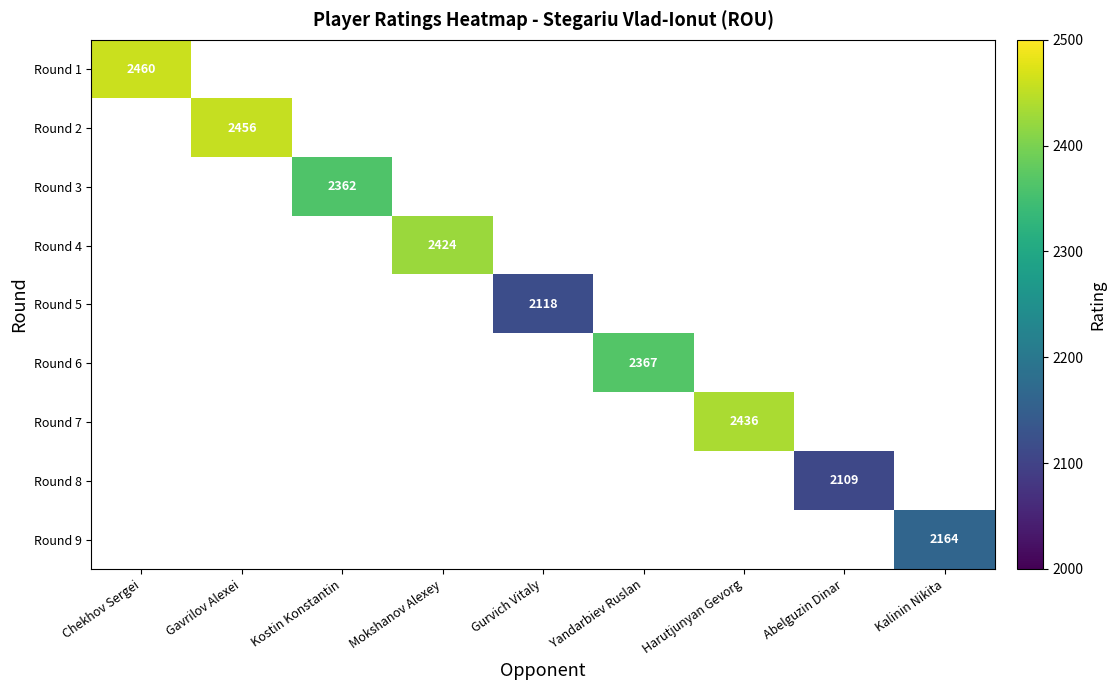

How many values in Round 4 are above zero?

1